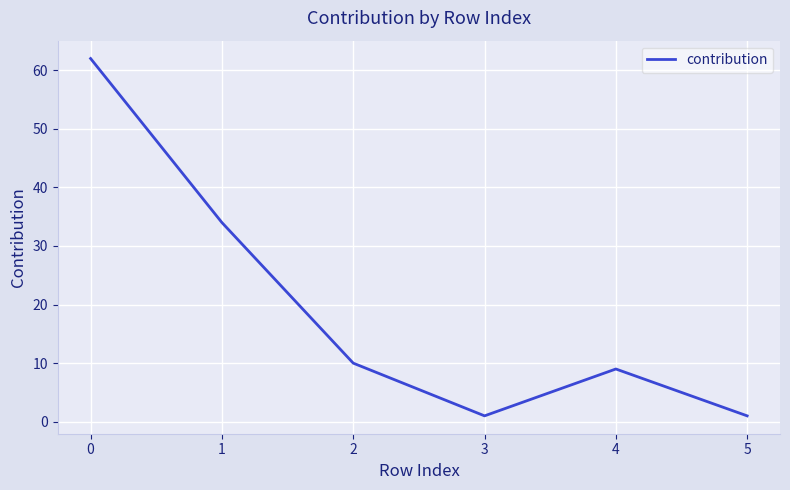

The chart shows a value of 1 at 3. True or false?

True